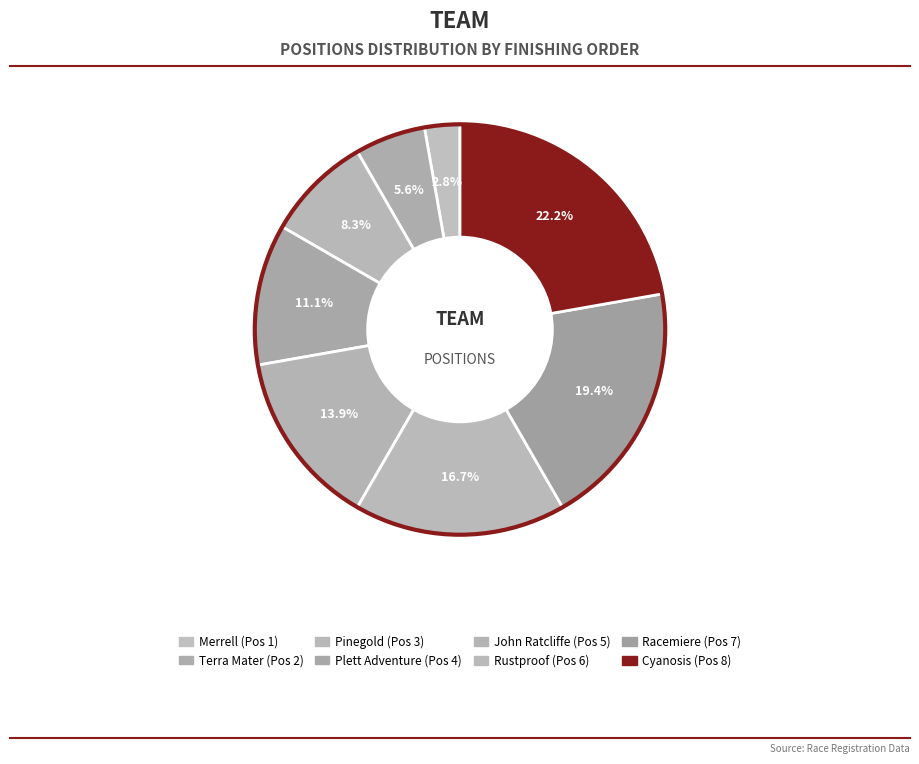

To the nearest percent, what percentage of the pie is Merrell?

3%